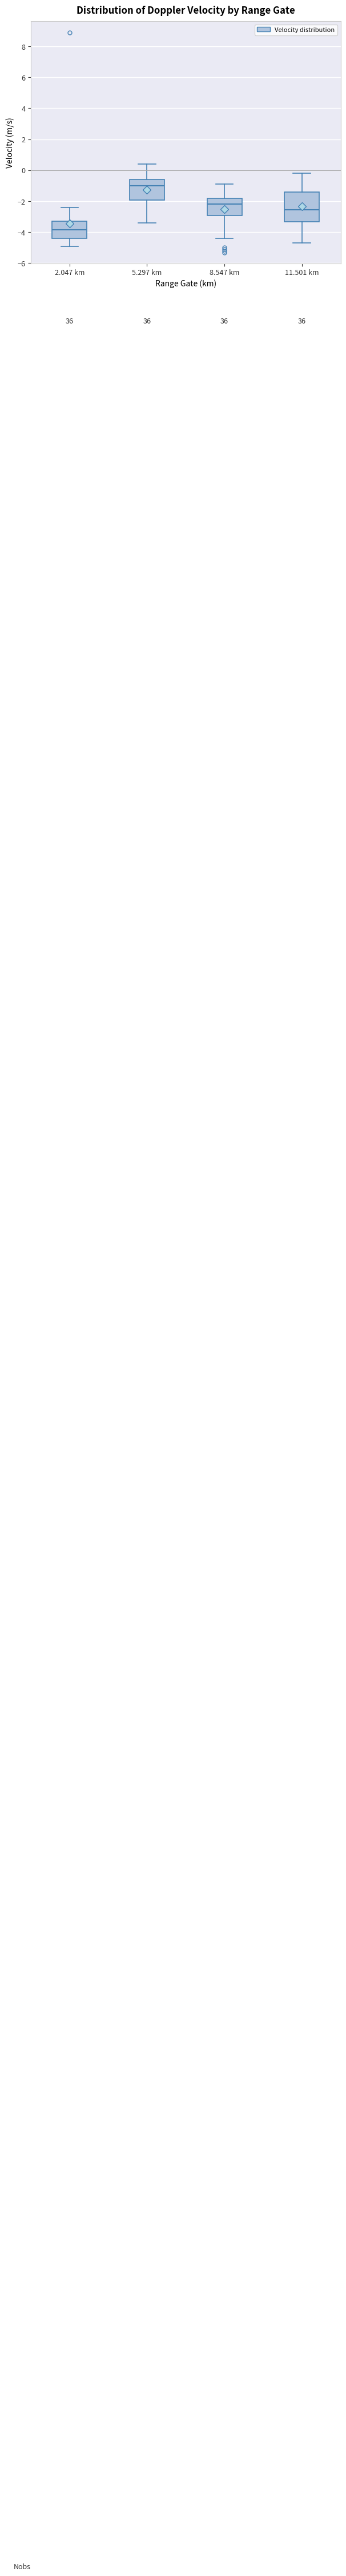

Reading left to right, read every box against the y-axis: the position of its median line, the range the box covers, and the ends of its whiskers. The values are not printed on the chart, so give them approximately, as read against the axis.

2.047 km: median -3.8, box -4.4 to -3.2, whiskers -4.8 to -2.4
5.297 km: median -1.0, box -2.0 to -0.6, whiskers -3.4 to 0.4
8.547 km: median -2.2, box -3.0 to -1.8, whiskers -4.4 to -0.8
11.501 km: median -2.6, box -3.4 to -1.4, whiskers -4.6 to -0.2